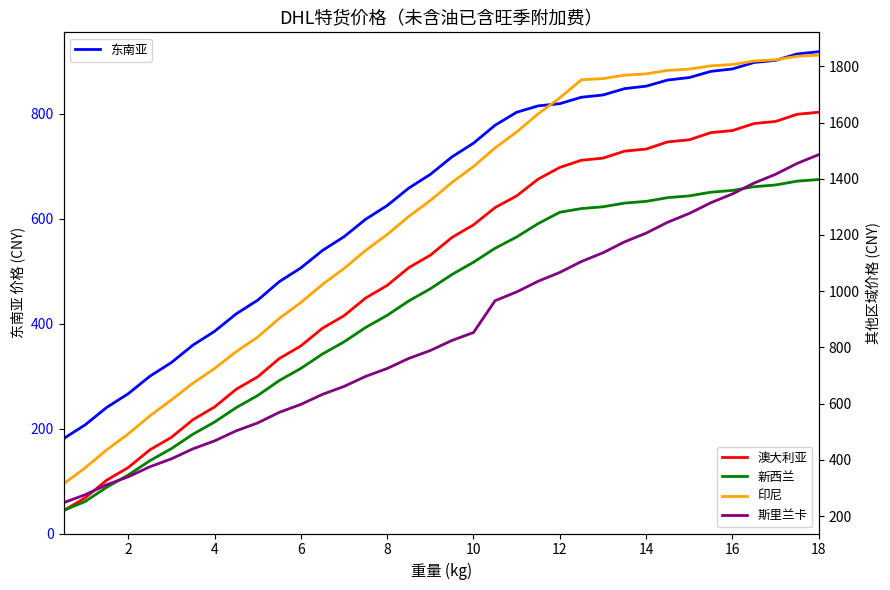

How many series are shown in this chart?

5